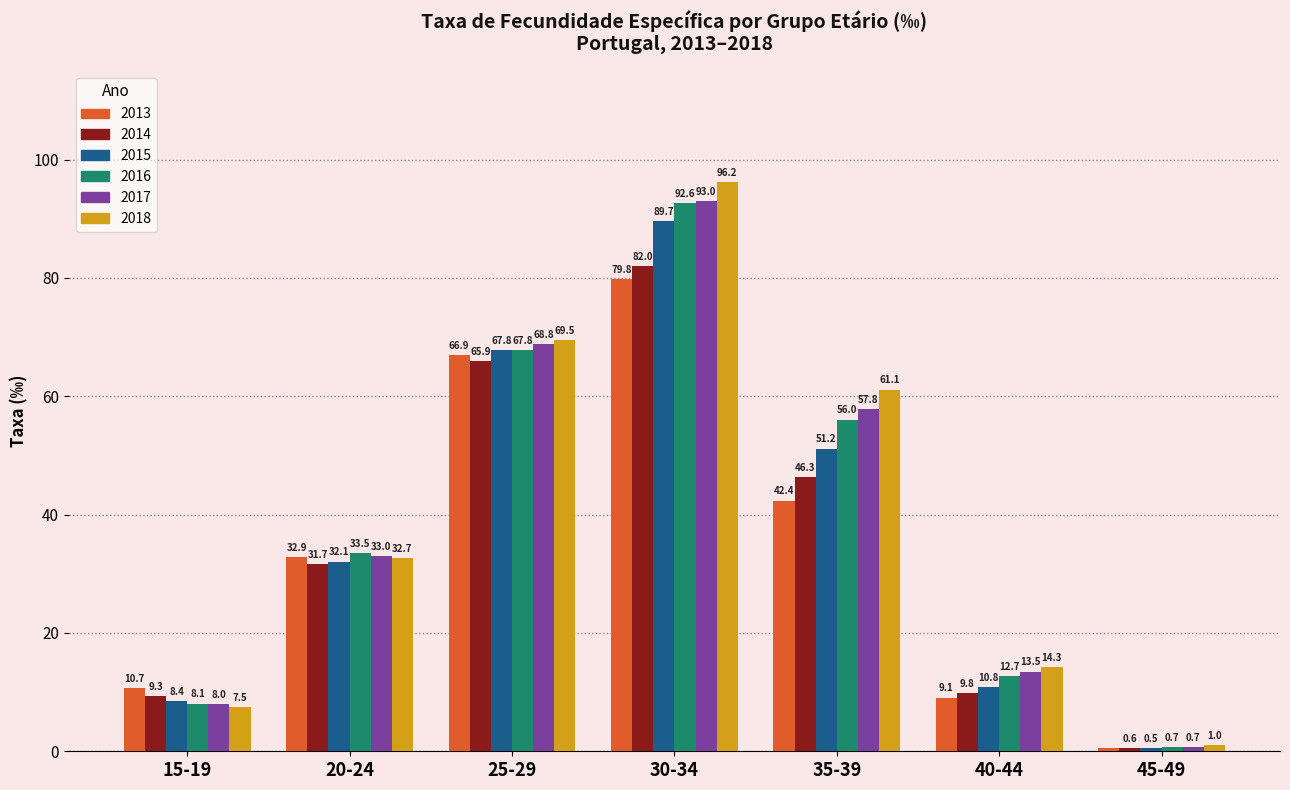

Rank the categories by 2016 value from lowest to highest.

45-49, 15-19, 40-44, 20-24, 35-39, 25-29, 30-34